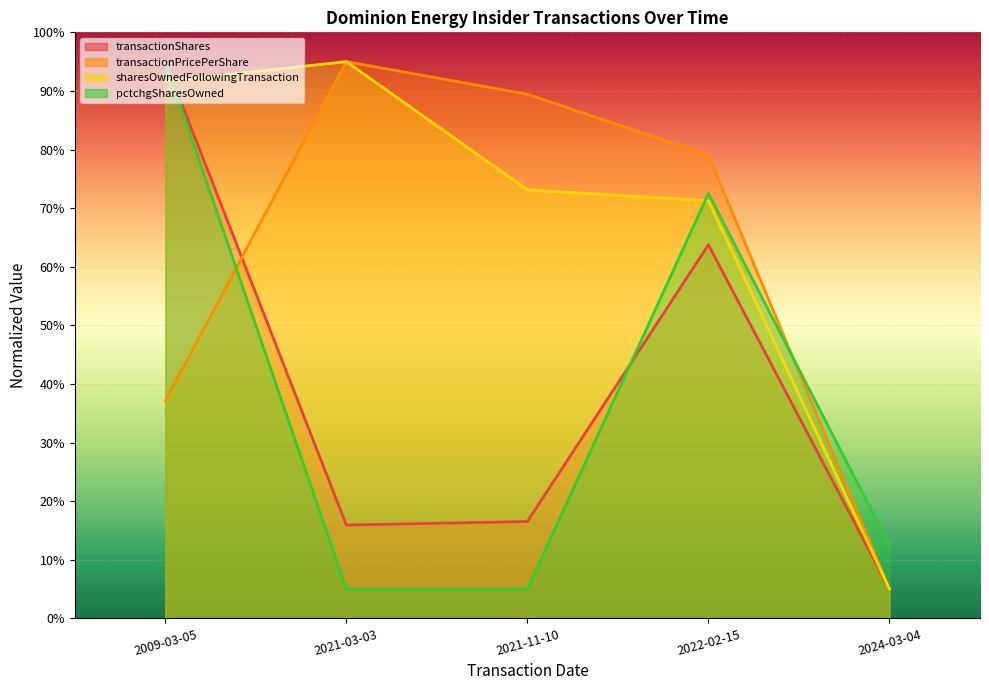

What is the difference between the maximum and minimum values in the pctchgSharesOwned series?

90.0